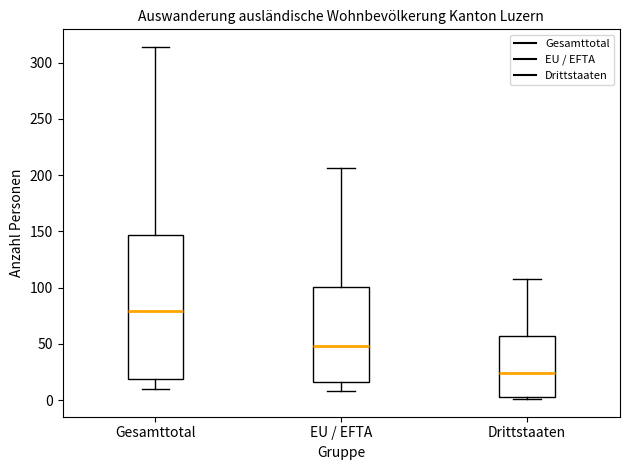

Where is the lower edge of the box for Drittstaaten on the y-axis? The values are not printed on the chart, so give them approximately, as read against the axis.

5